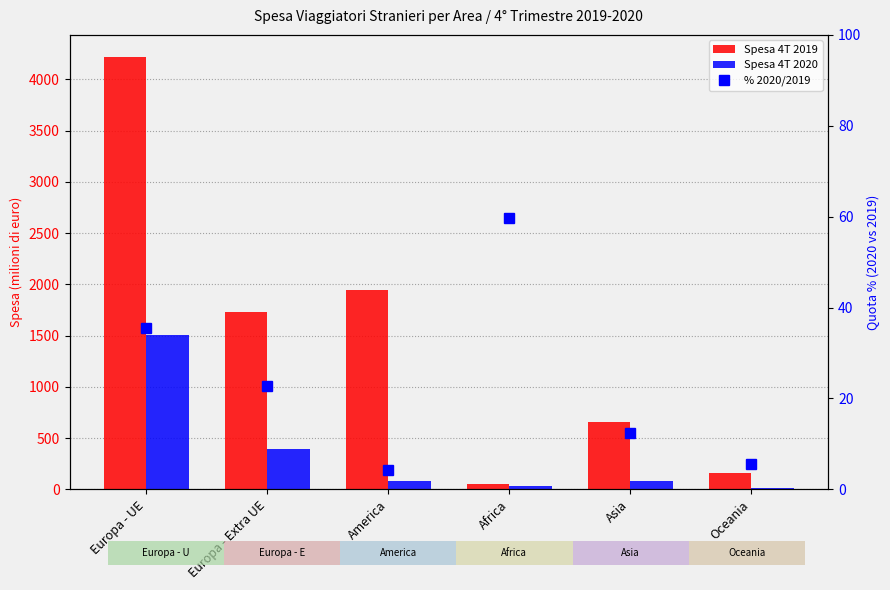

How many categories are shown in the chart?

6